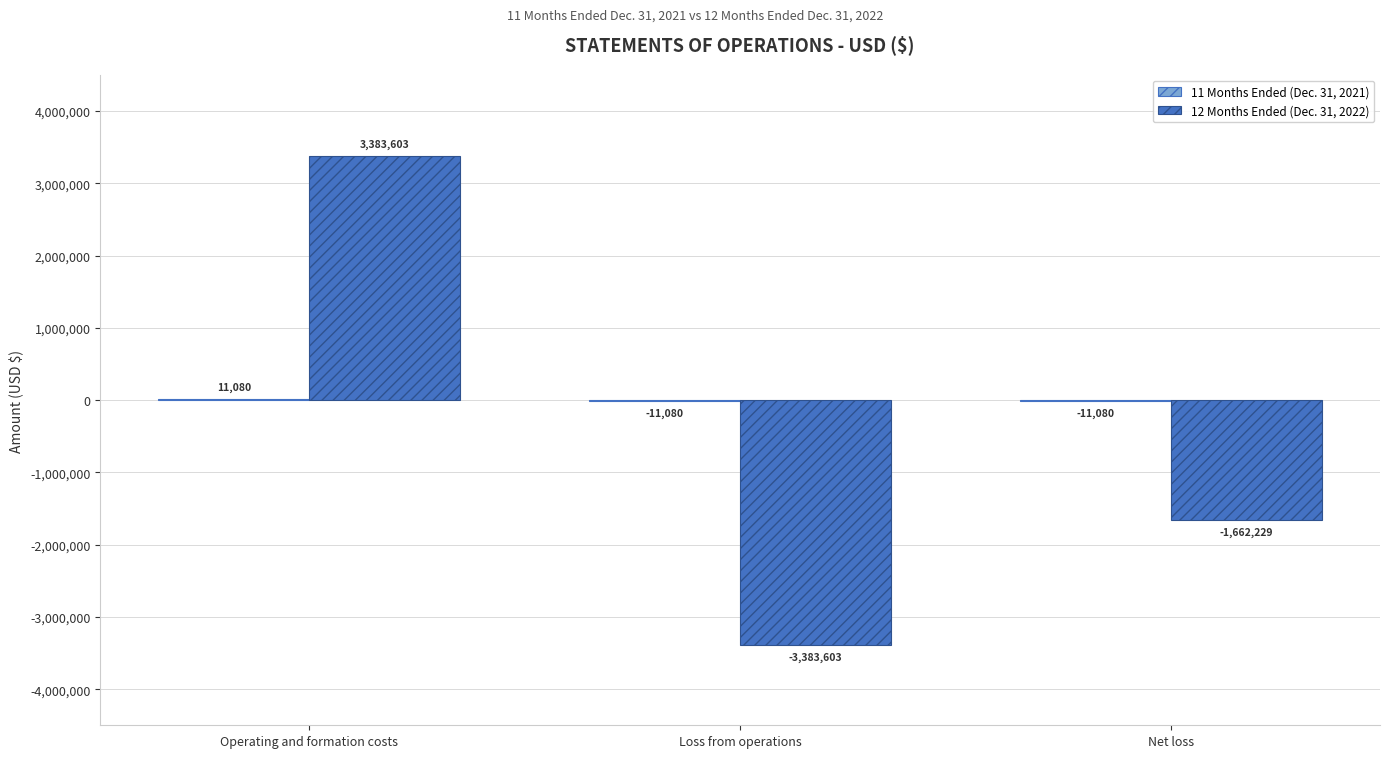

At which label is 12 Months Ended (Dec. 31, 2022) closest to 0?

Net loss